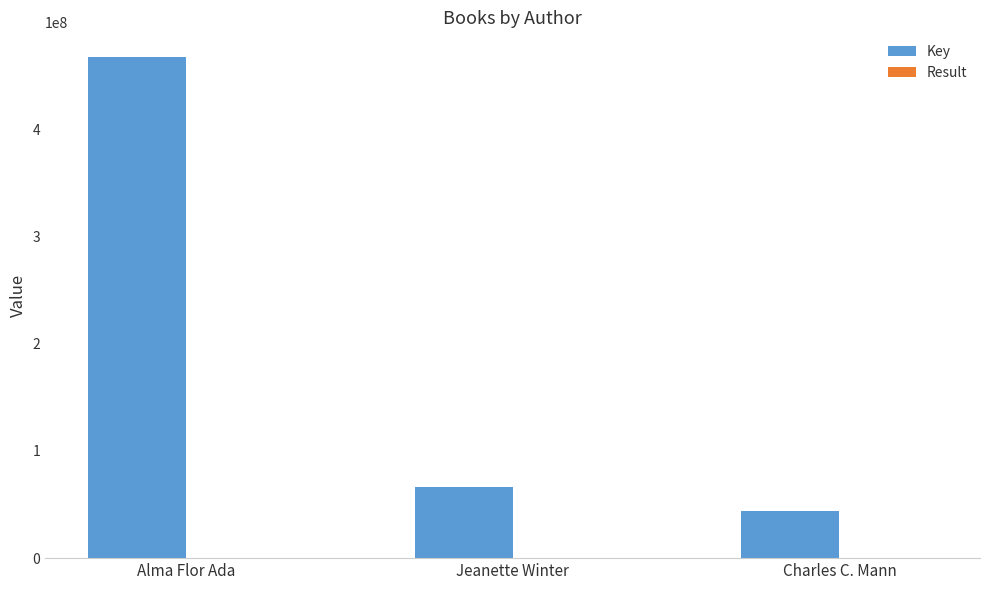

What is the approximate value of Key at Jeanette Winter?

66598463